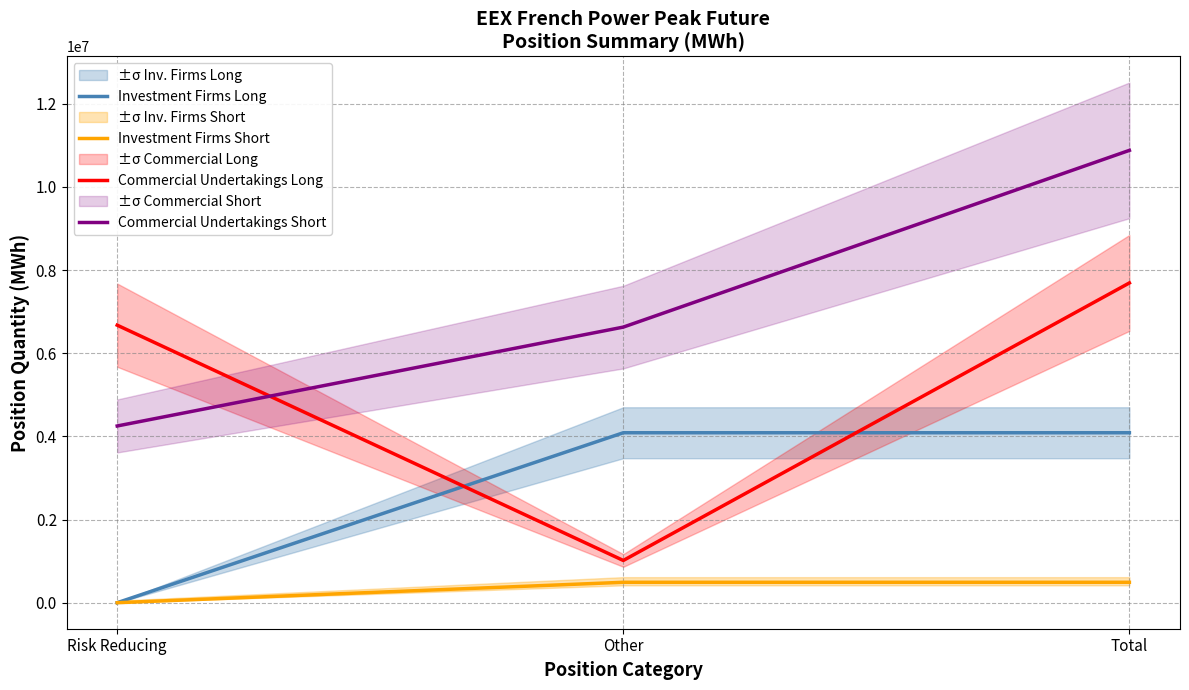

What is the label of the 2nd point from the left?

Other